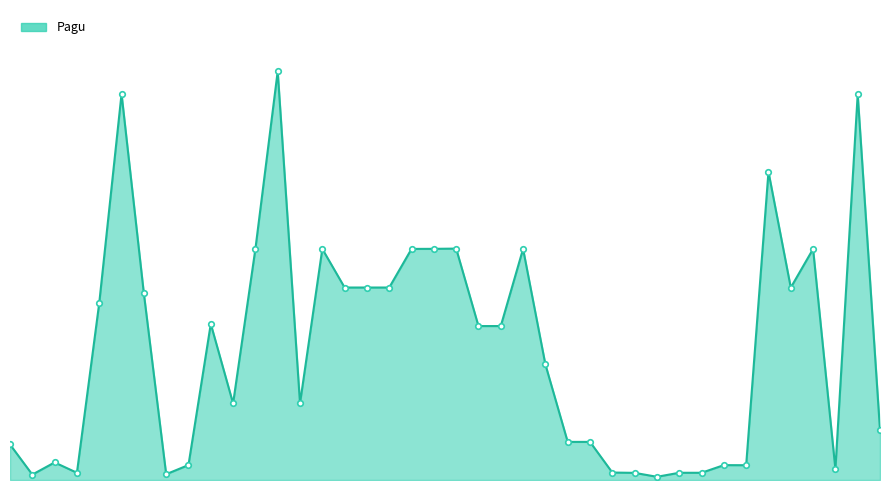

What is the difference between the maximum and minimum values?

52510000000